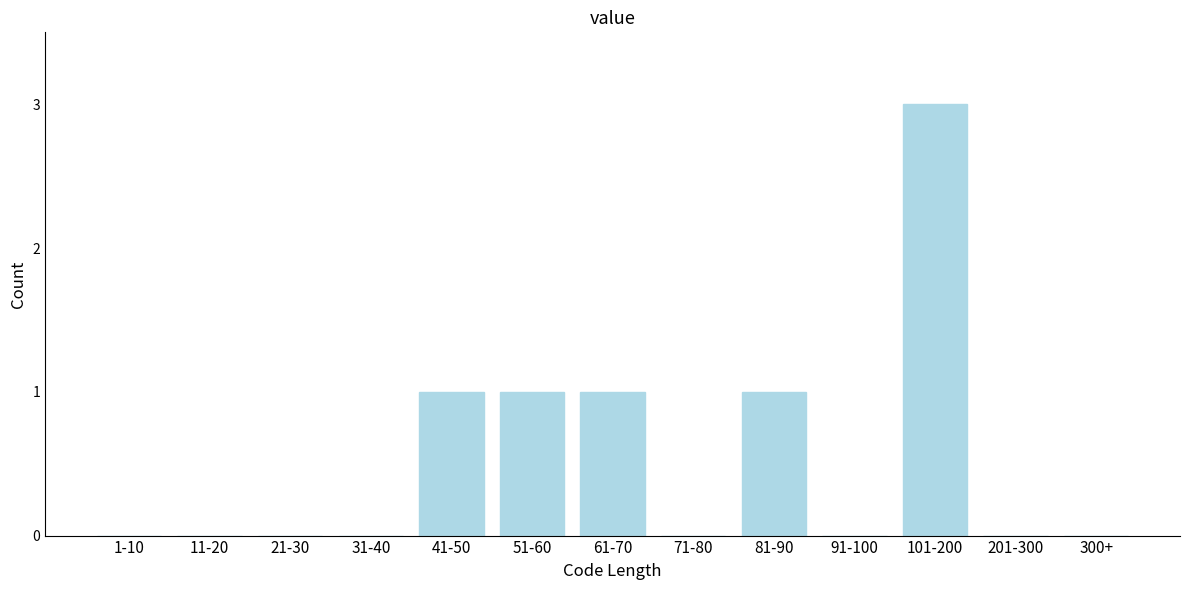

Reading left to right, extract all data points from this chart.

1-10=0	11-20=0	21-30=0	31-40=0	41-50=1	51-60=1	61-70=1	71-80=0	81-90=1	91-100=0	101-200=3	201-300=0	300+=0